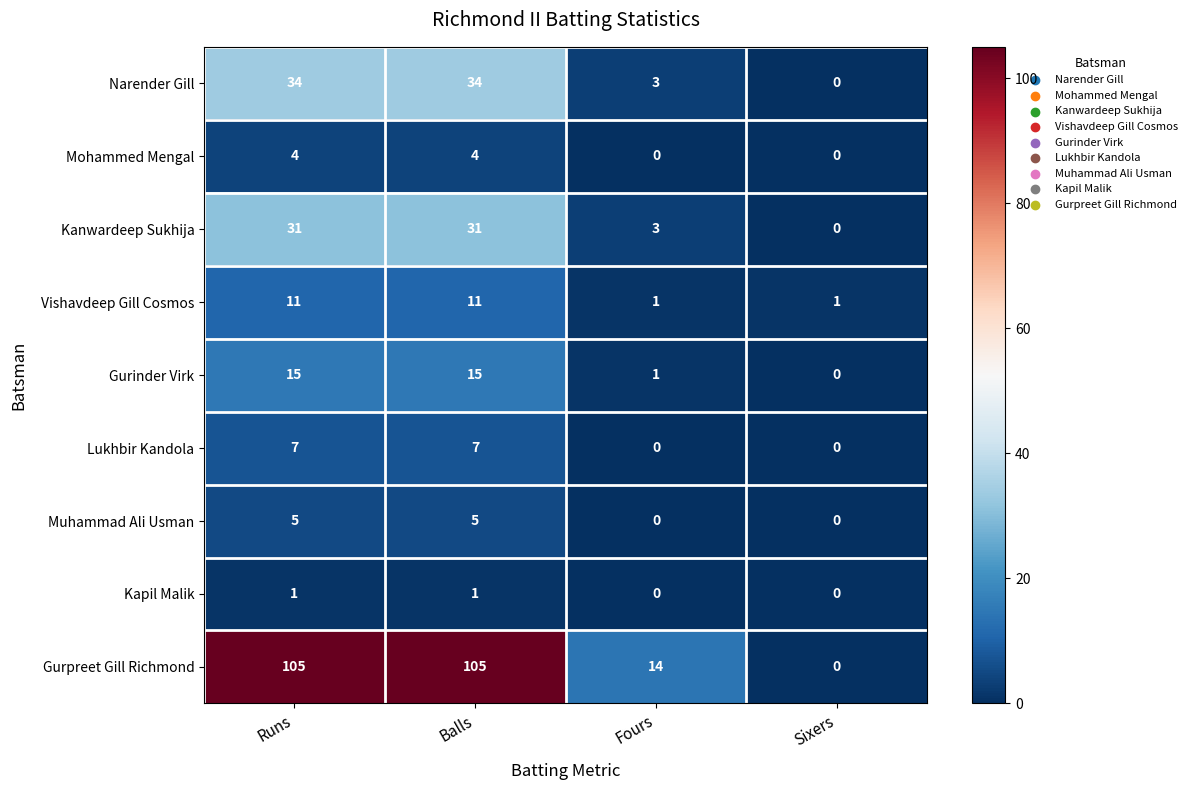

At how many categories does at least one series exceed 20?

2